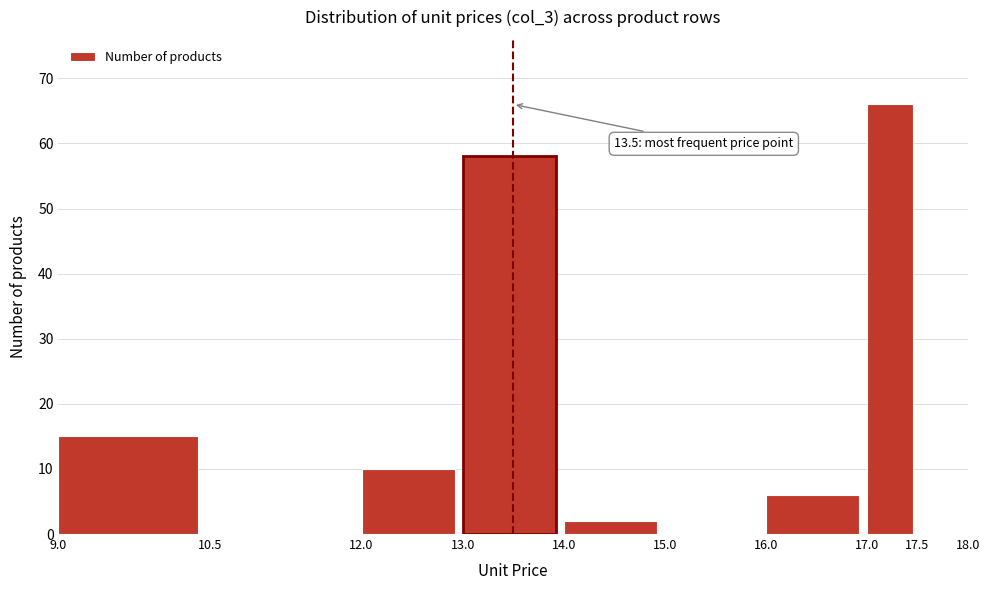

Over which range of the x-axis is the bar tallest?

17.0 to 17.5